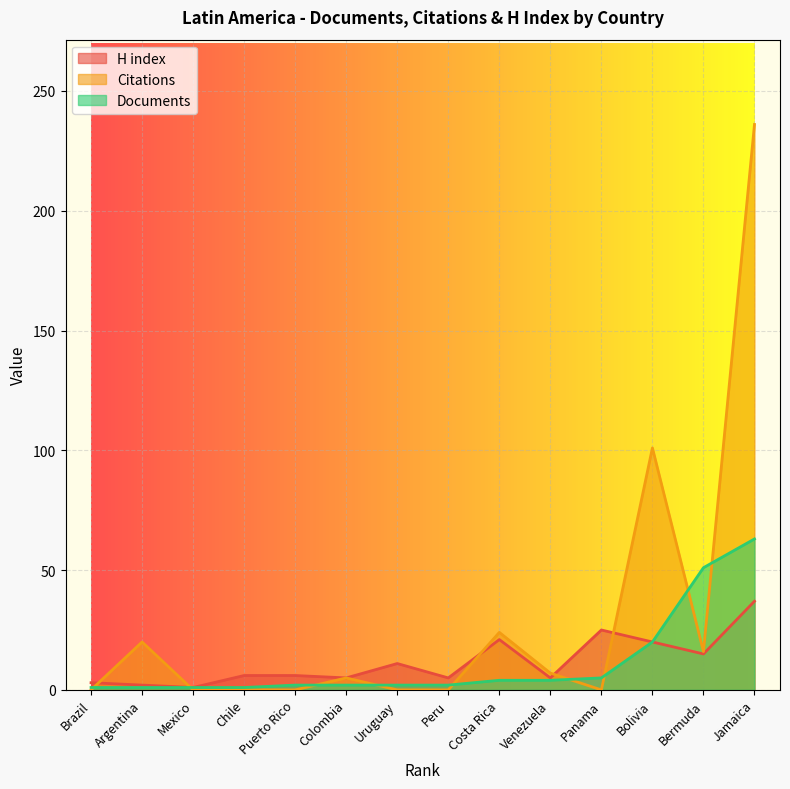

The value of H index at Jamaica is 4. True or false?

False